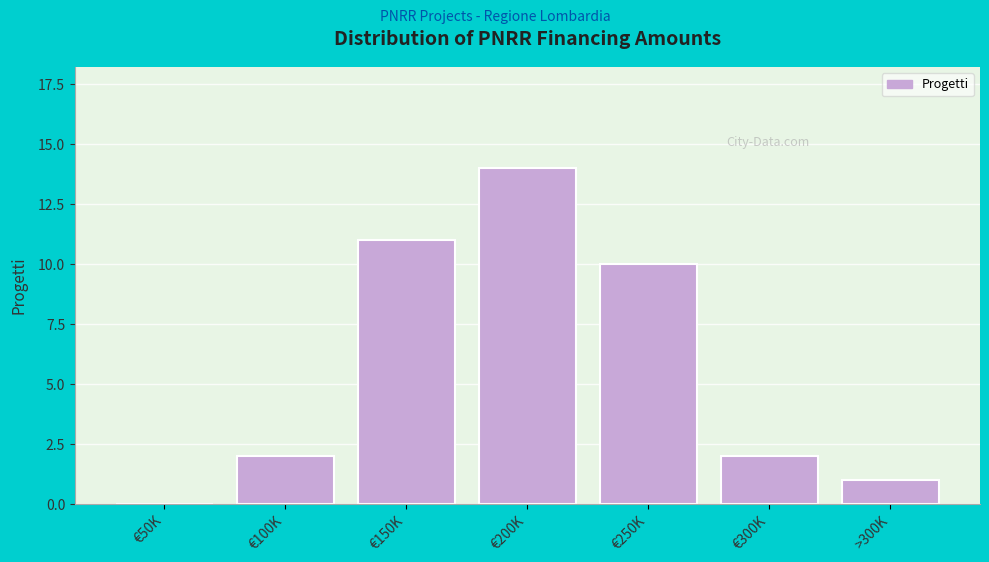

Reading right to left, list all the values displayed in this chart.

>300K=1	€300K=2	€250K=10	€200K=14	€150K=11	€100K=2	€50K=0